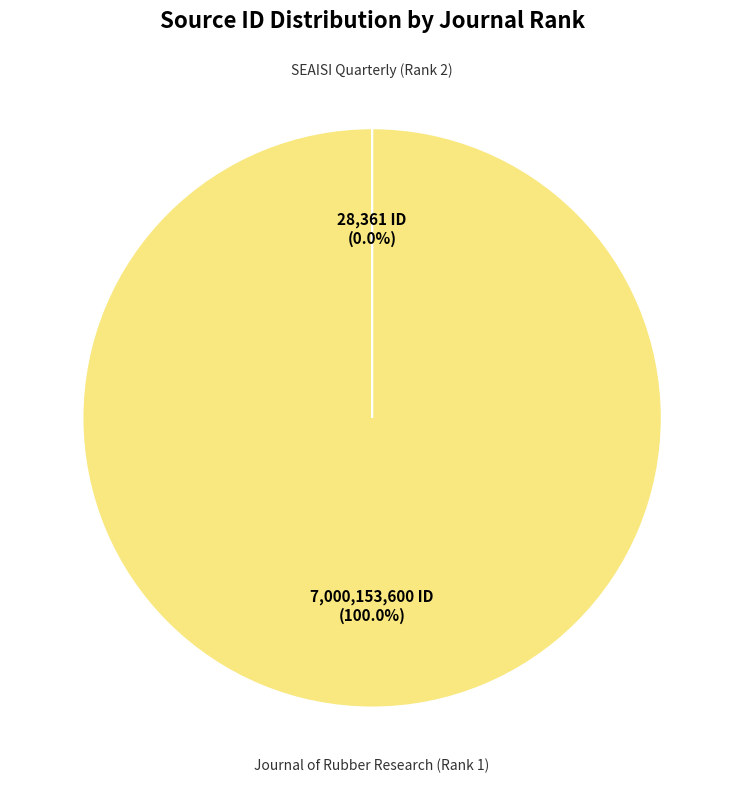

Is there a majority slice in this chart?

Yes